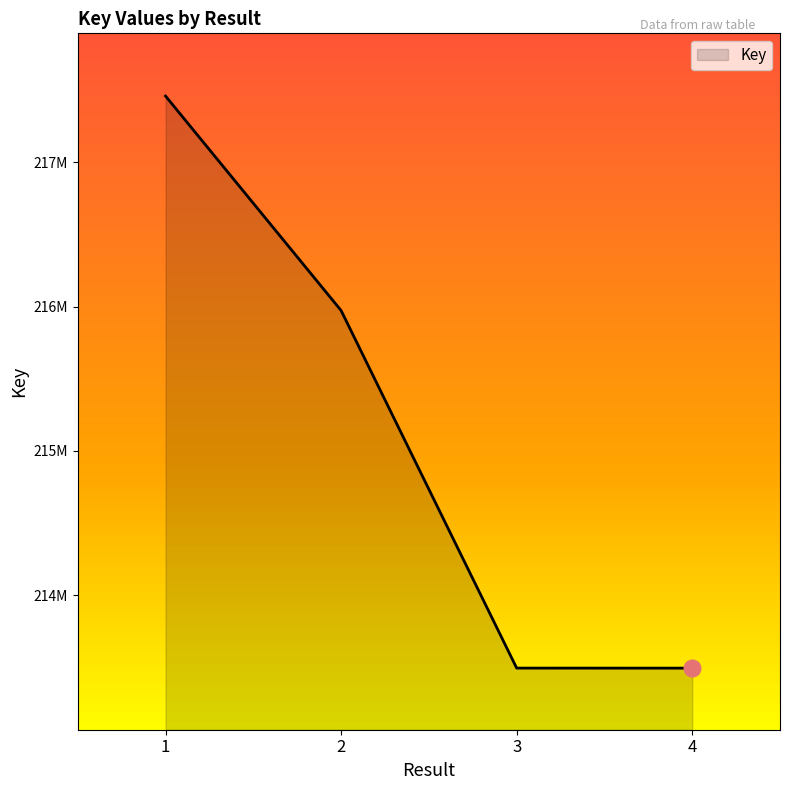

Is this an area chart (filled region under the line)?

Yes